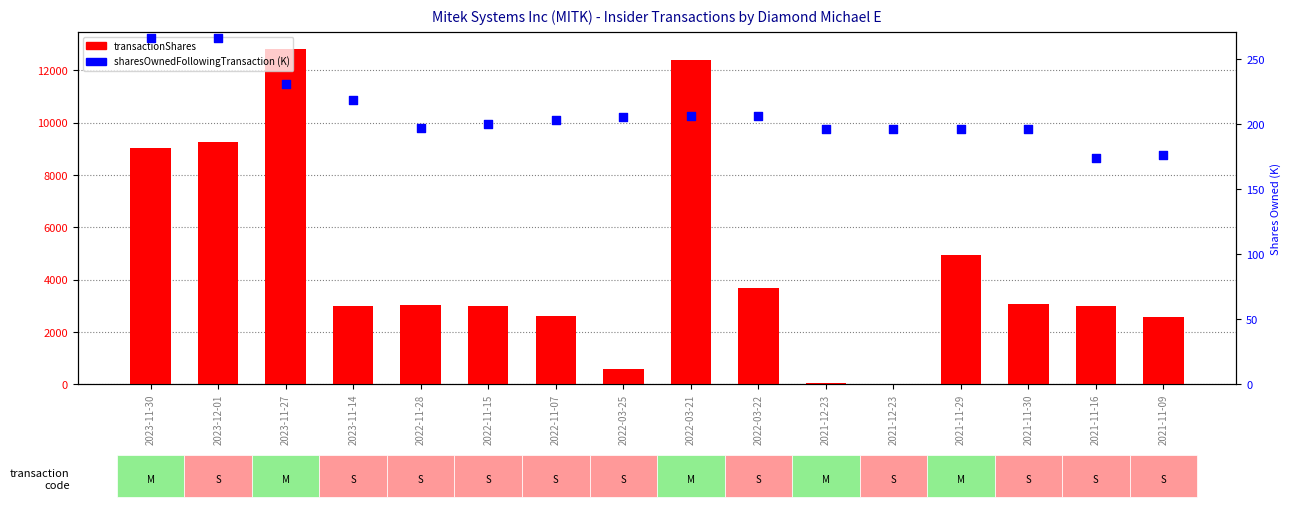

At which category is the sum across all series the highest?

2023-11-27